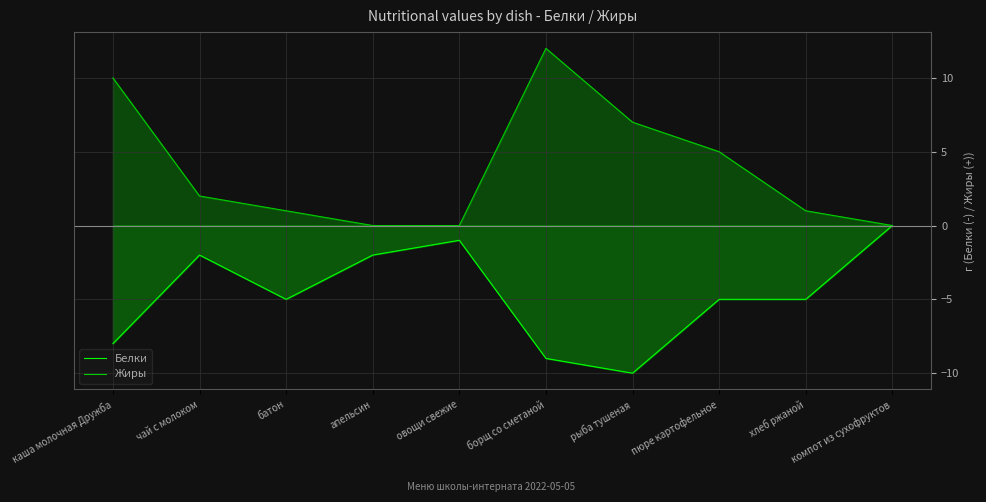

True or false: Жиры and Белки intersect in this chart.

False